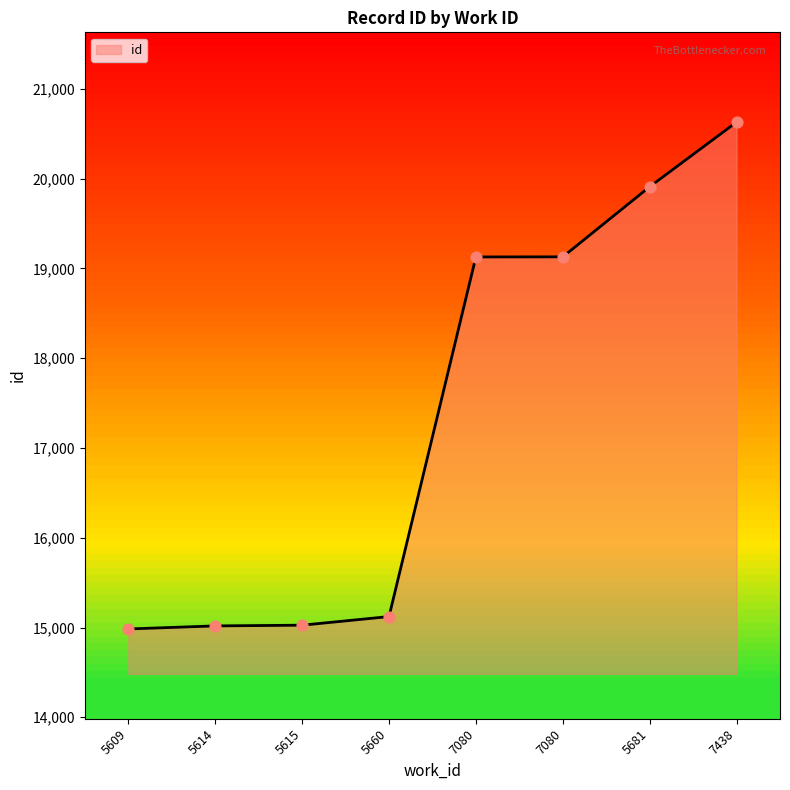

Between 5614 and 5660, which is larger?

5660